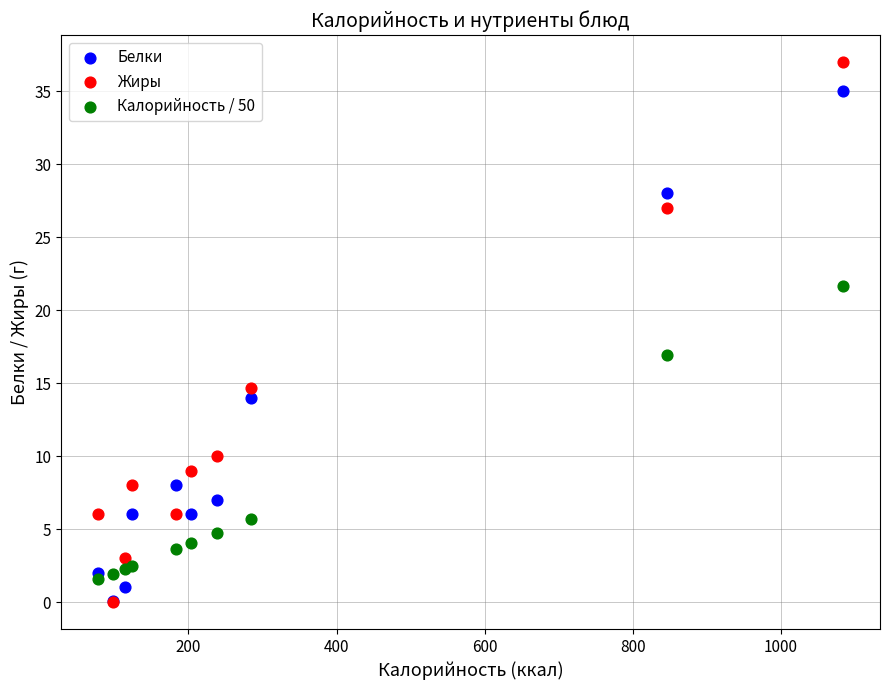

Which series contains the highest Y value?

Жиры